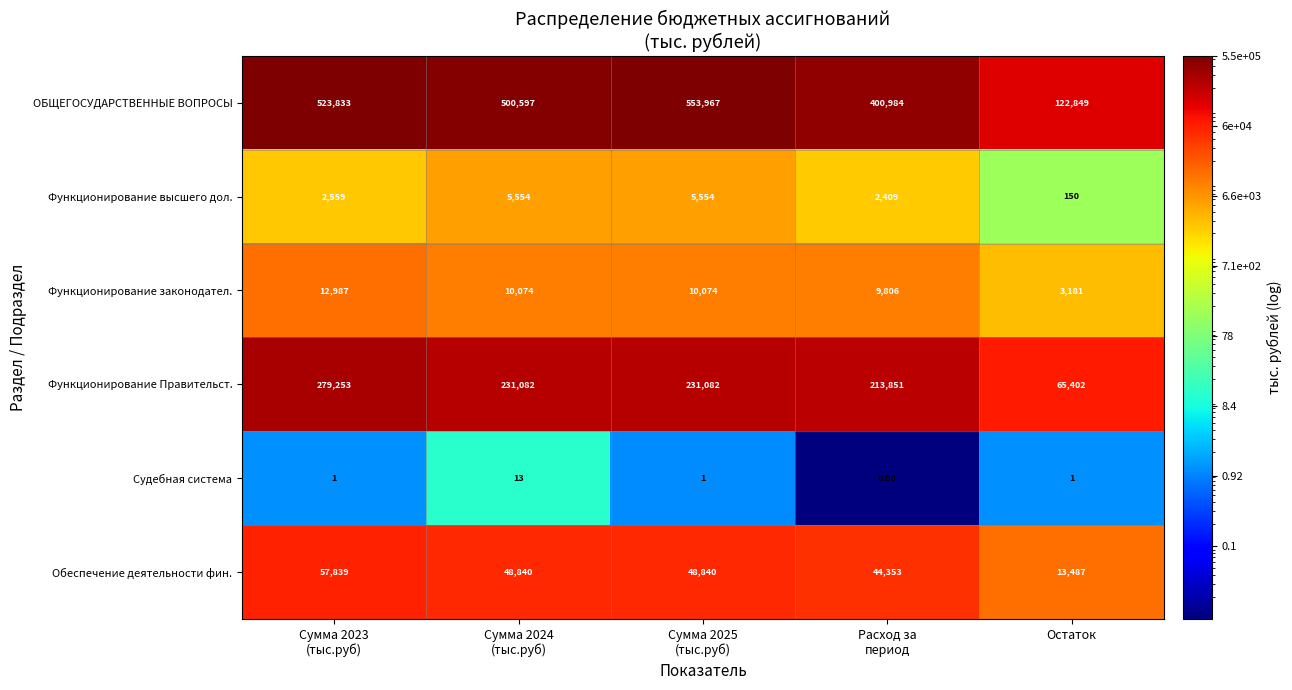

What is the total value across all series at Сумма 2025
(тыс.руб)?

849518